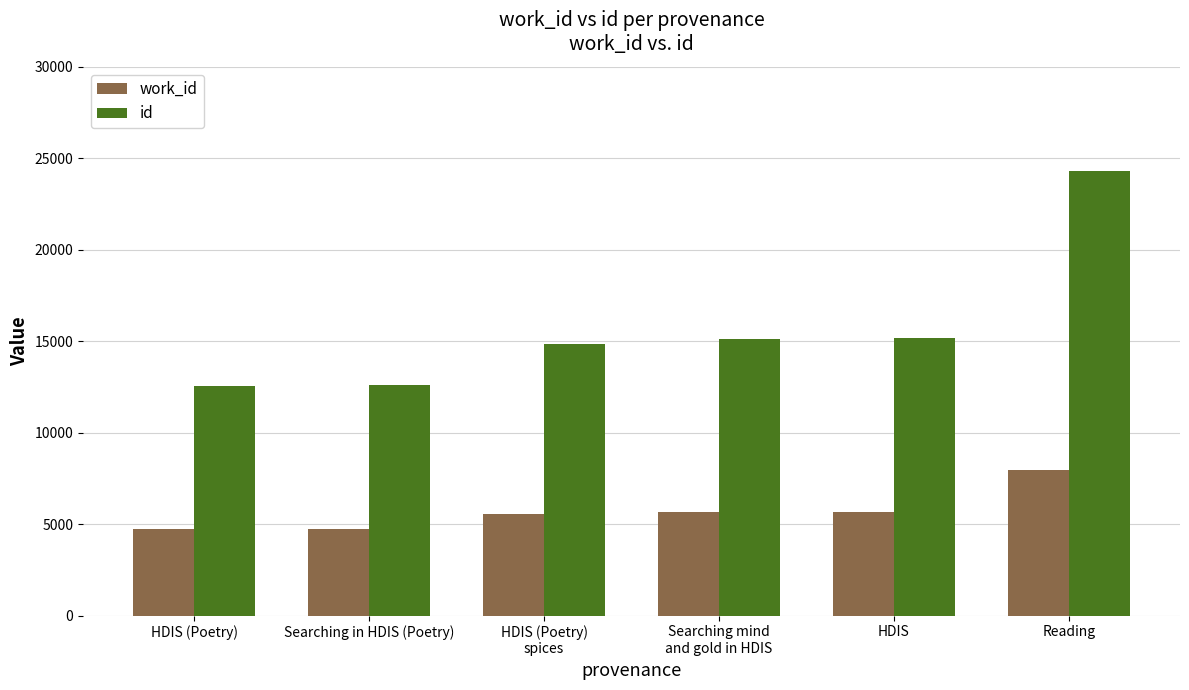

What is the difference between the highest and lowest values at Searching in HDIS (Poetry)?

7831